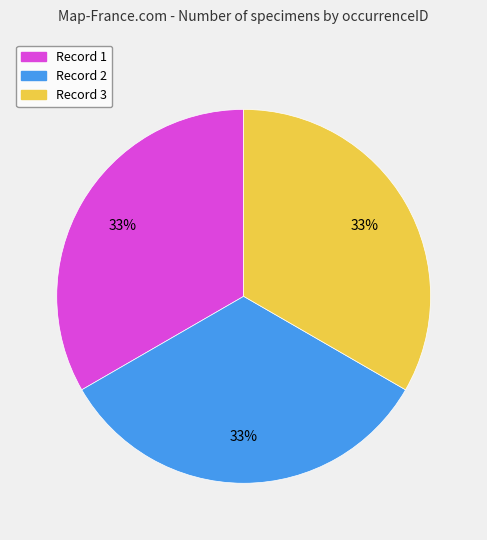

Is it true that Record 1 is 23% of the pie?

False